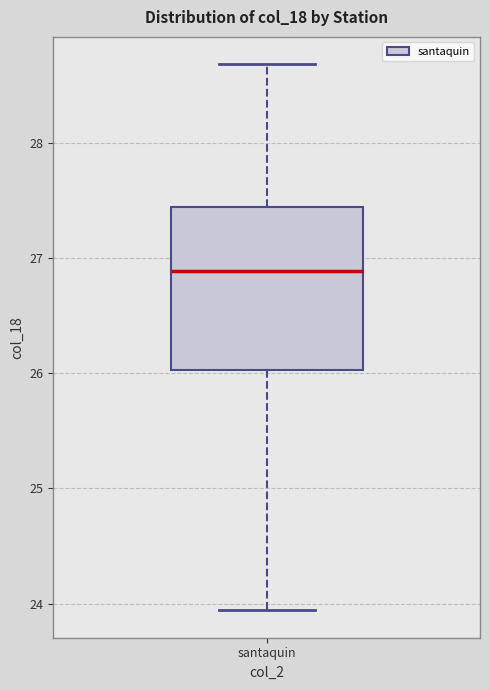

Read this box plot against the y-axis: the position of the median line, the range covered by the box, and the ends of both whiskers. The values are not printed on the chart, so give them approximately, as read against the axis.

median 26.9, box 26.0 to 27.4, whiskers 23.9 to 28.7